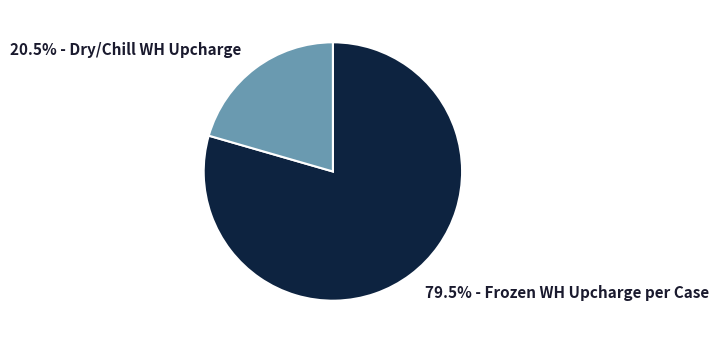

How many segments does this pie chart have?

2